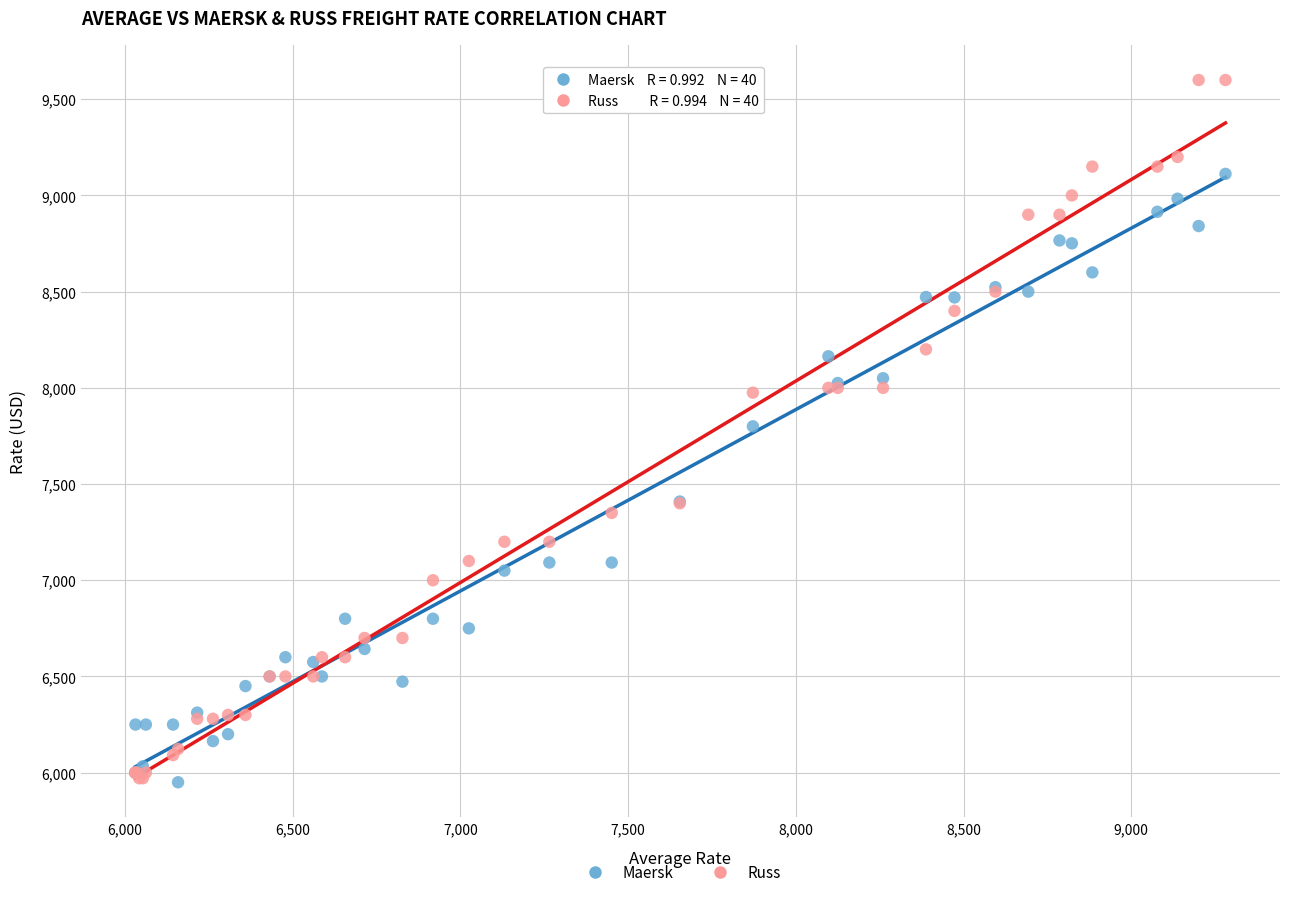

What are all the series names shown in the legend?

Maersk, Russ